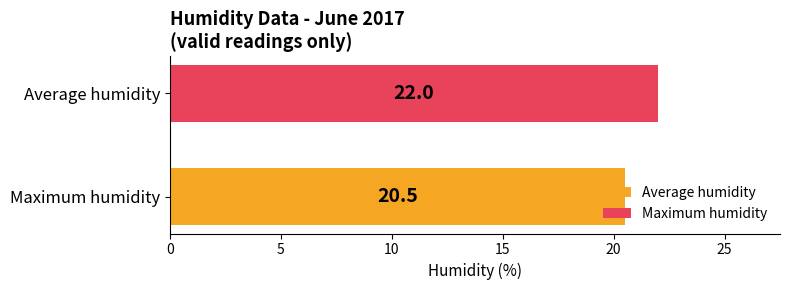

Rank the series by their average value, from highest to lowest.

Maximum humidity, Average humidity